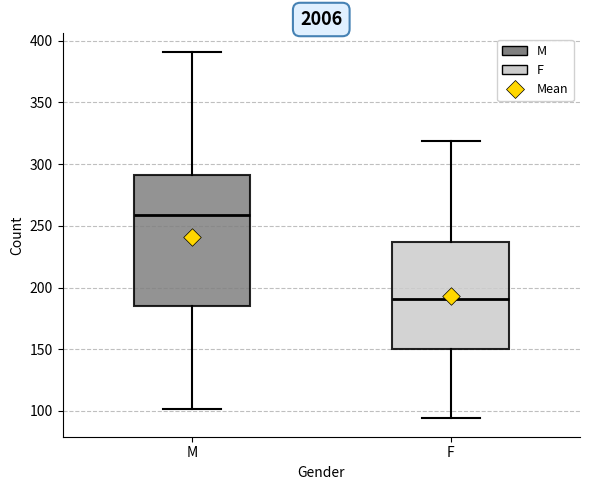

Which box is the tallest, from its lower edge to its upper edge?

M